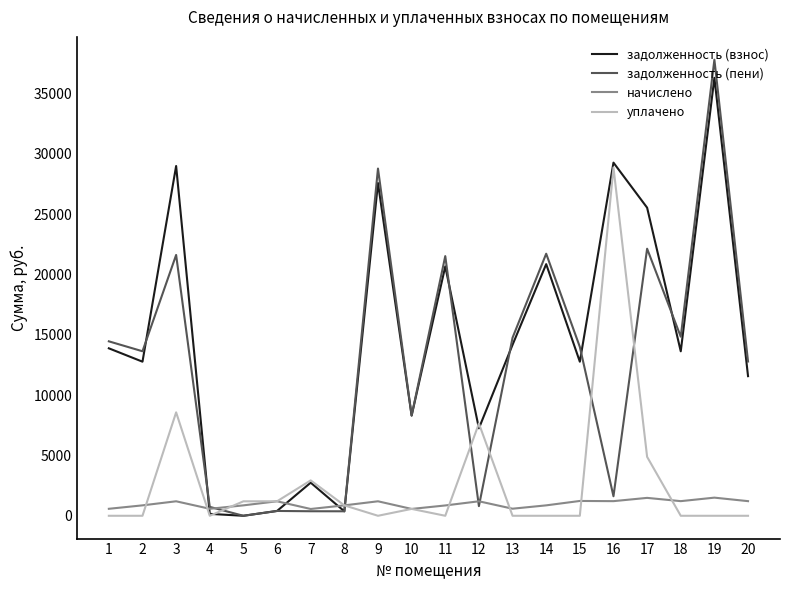

What is the average value of the уплачено series?

2837.3